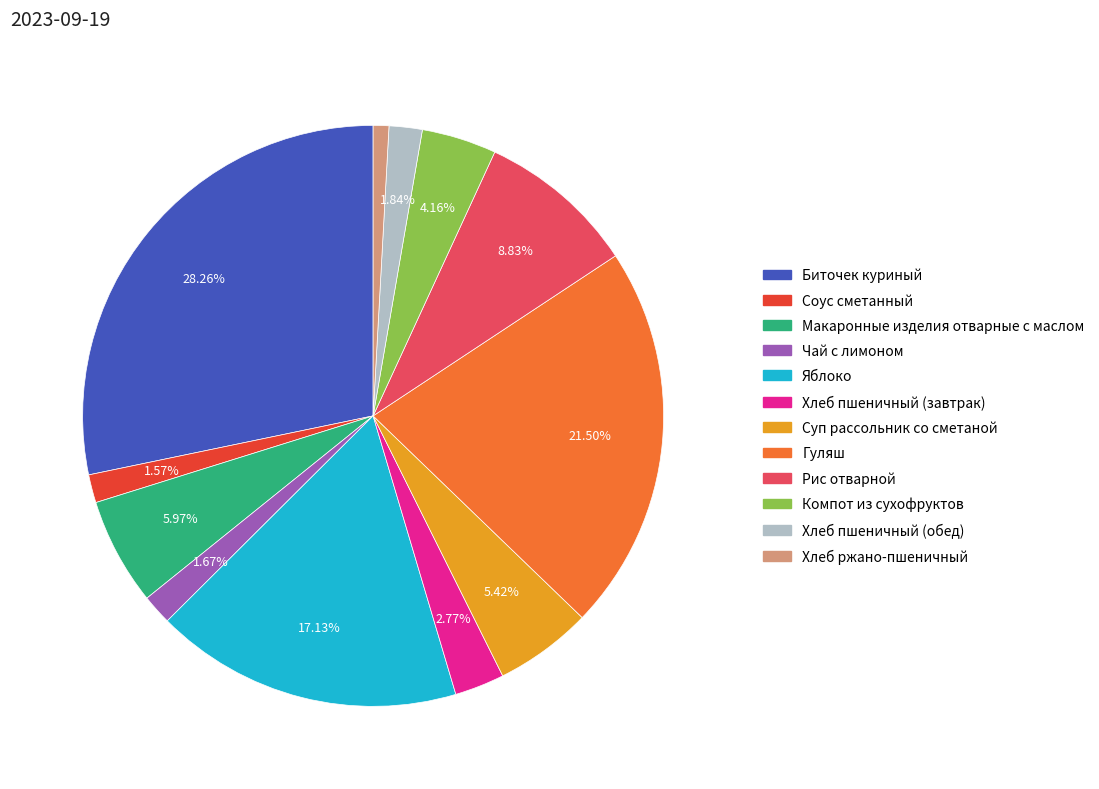

To the nearest percent, what percentage of the pie is Чай с лимоном?

2%